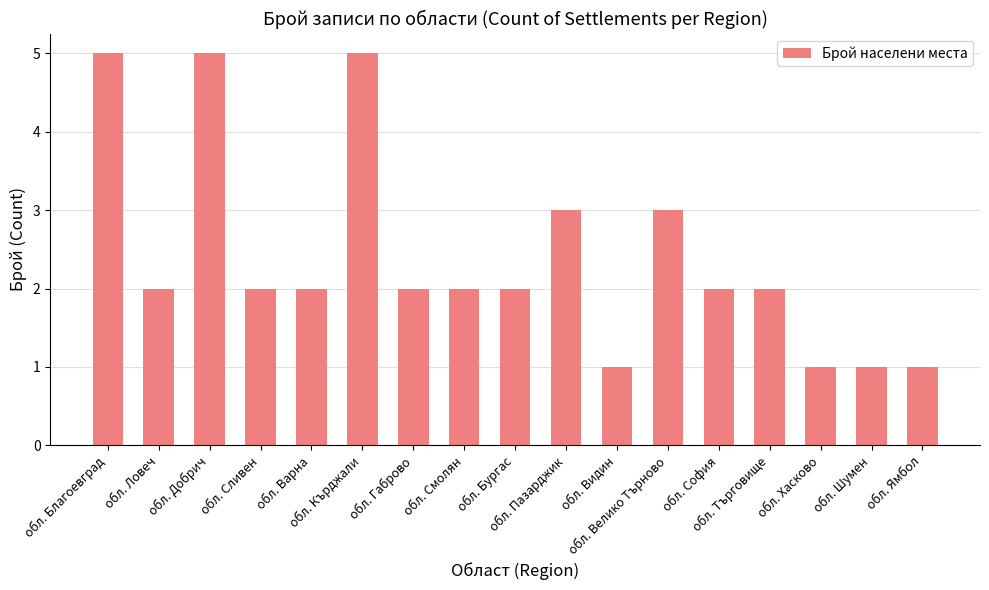

How many categories are shown in the chart?

17